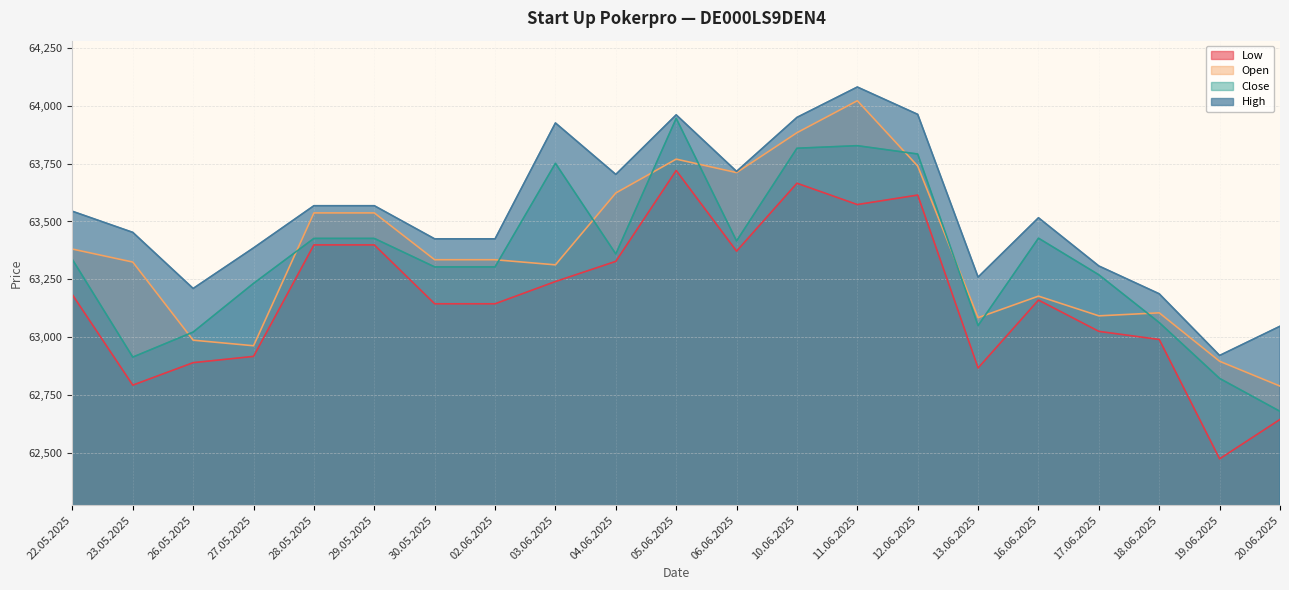

At which category is the sum across all series the highest?

11.06.2025